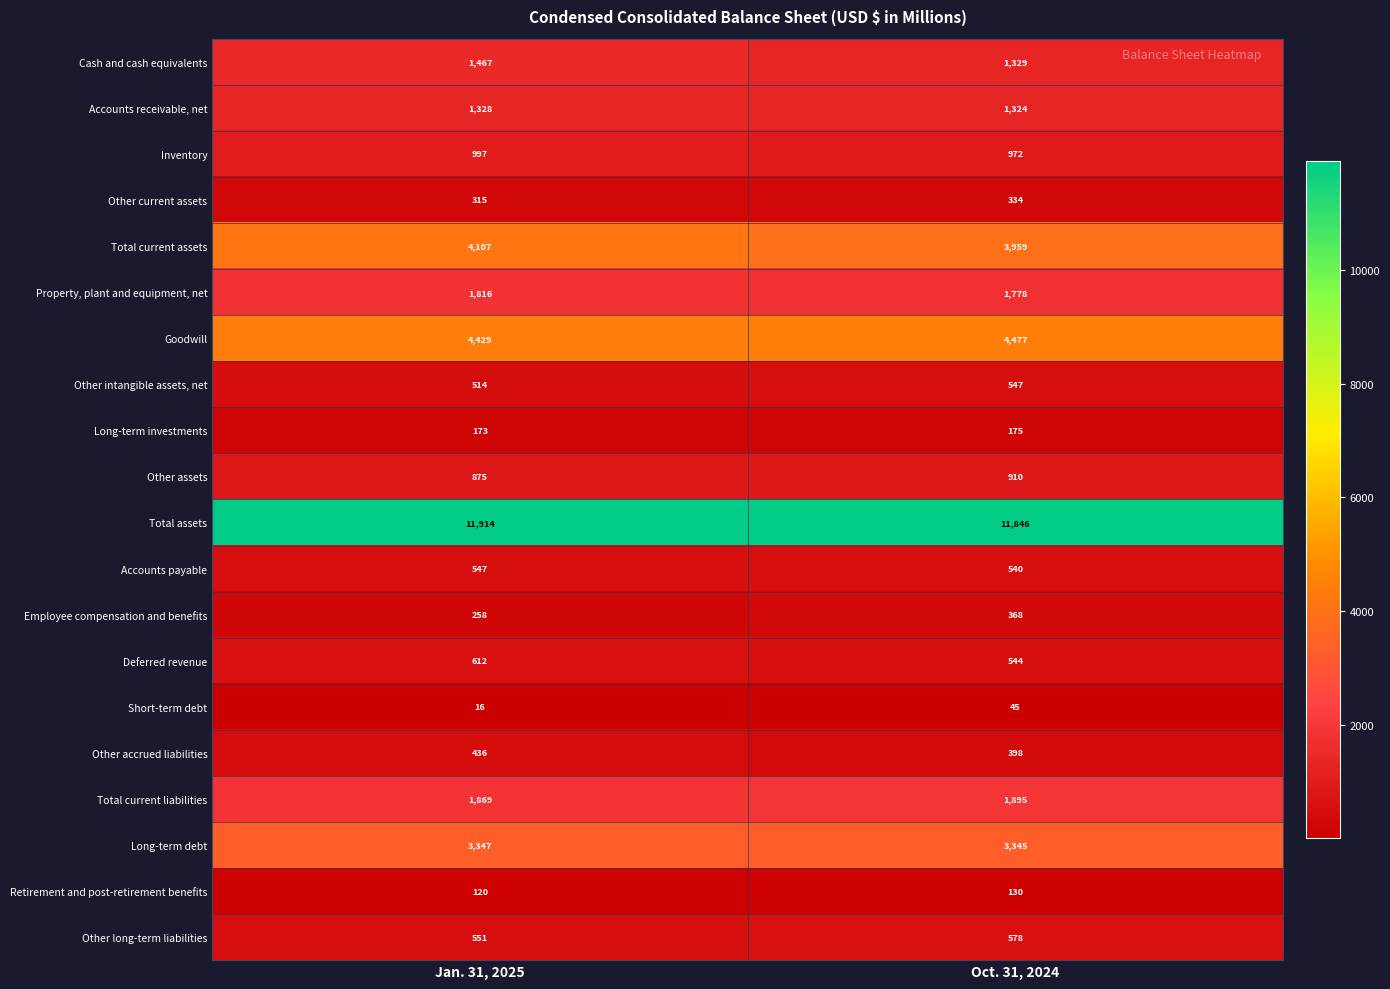

Where is Goodwill nearest to the value 4453?

Jan. 31, 2025